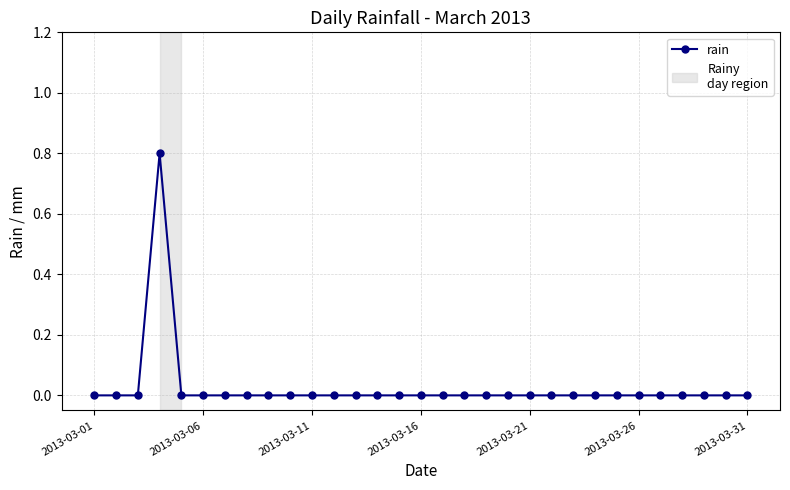

How many values are between 0 and 1?

31